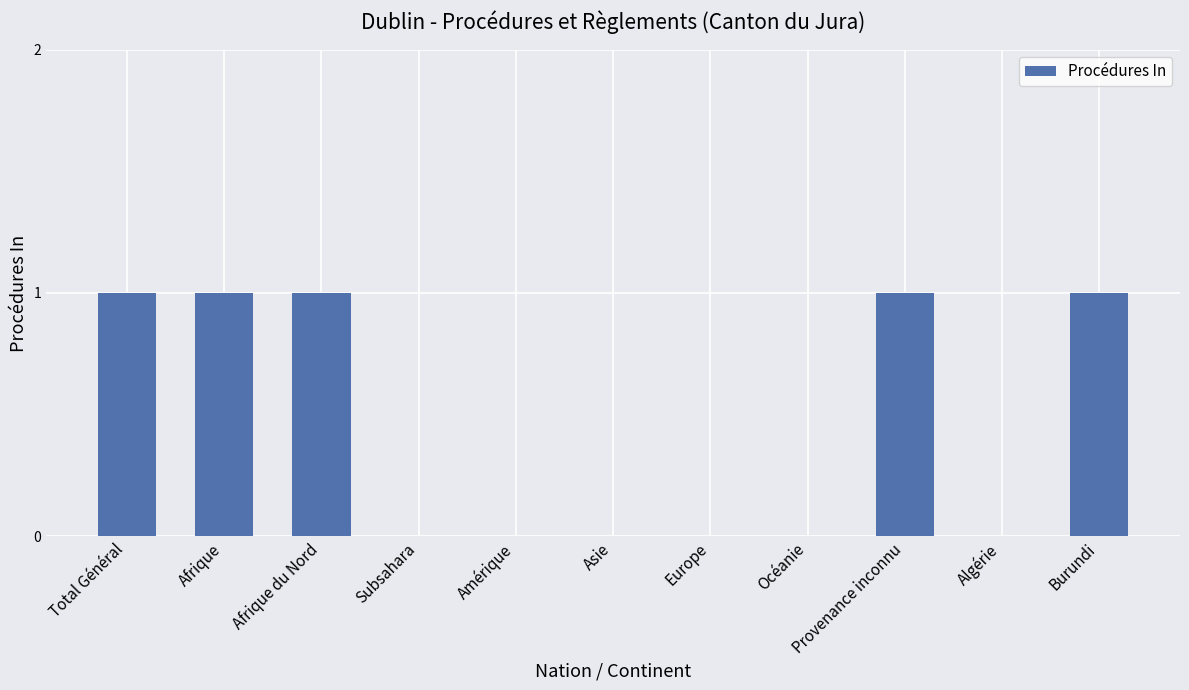

Reading left to right, extract all data points from this chart.

Total Général=1	Afrique=1	Afrique du Nord=1	Subsahara=0	Amérique=0	Asie=0	Europe=0	Océanie=0	Provenance inconnu=1	Algérie=0	Burundi=1